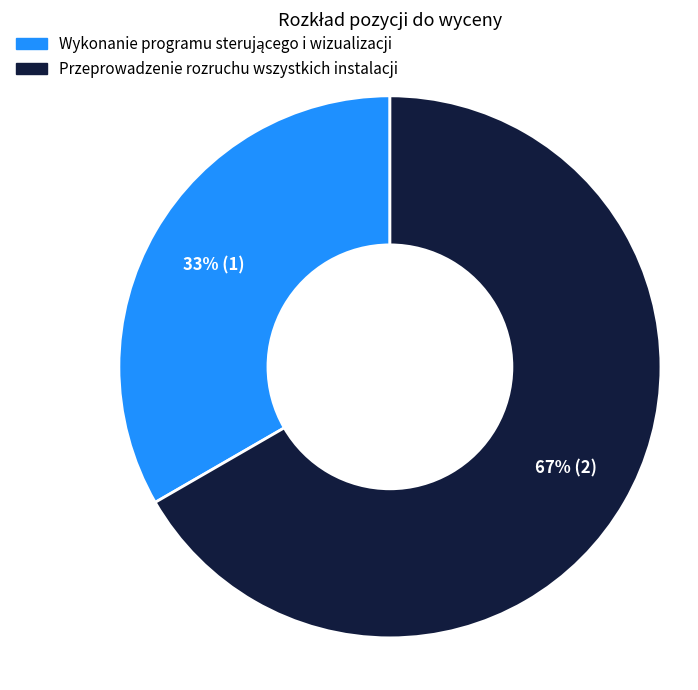

What percentage is the Przeprowadzenie rozruchu wszystkich instalacji slice, to the nearest percent?

67%